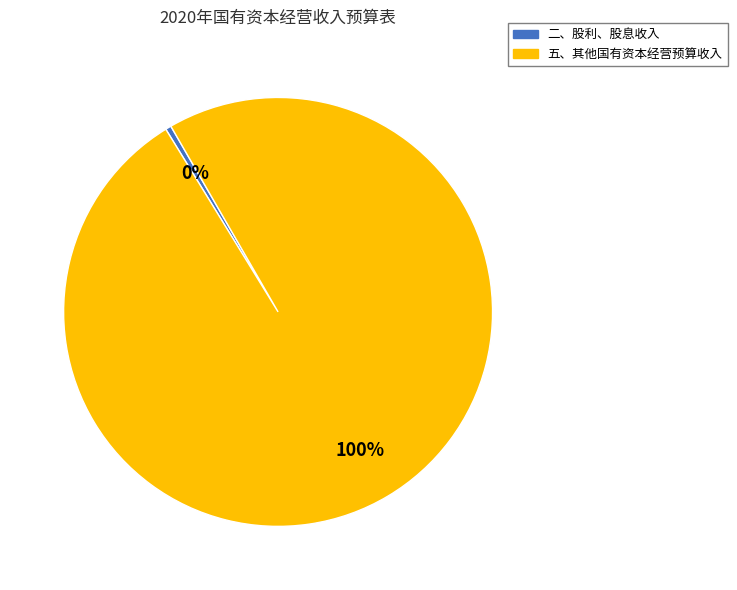

Combined, do 二、股利、股息收入 and 五、其他国有资本经营预算收入 account for over 50%?

Yes